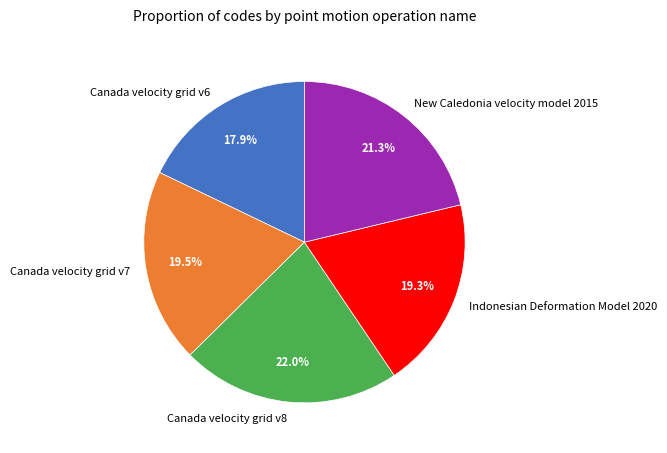

What is the total percentage of Canada velocity grid v6 and Canada velocity grid v7?

37.4%